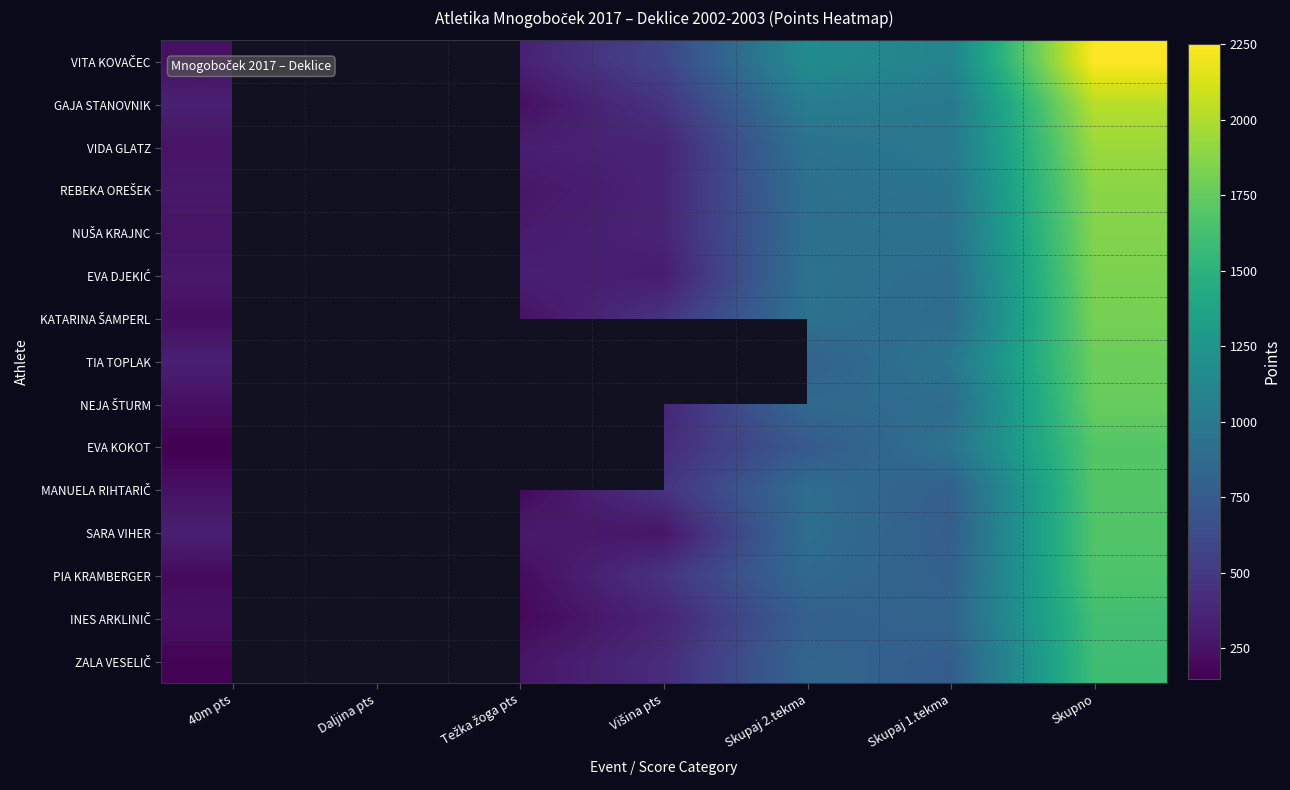

True or false: EVA DJEKIĆ has a value of 2595.5 at Skupno.

False